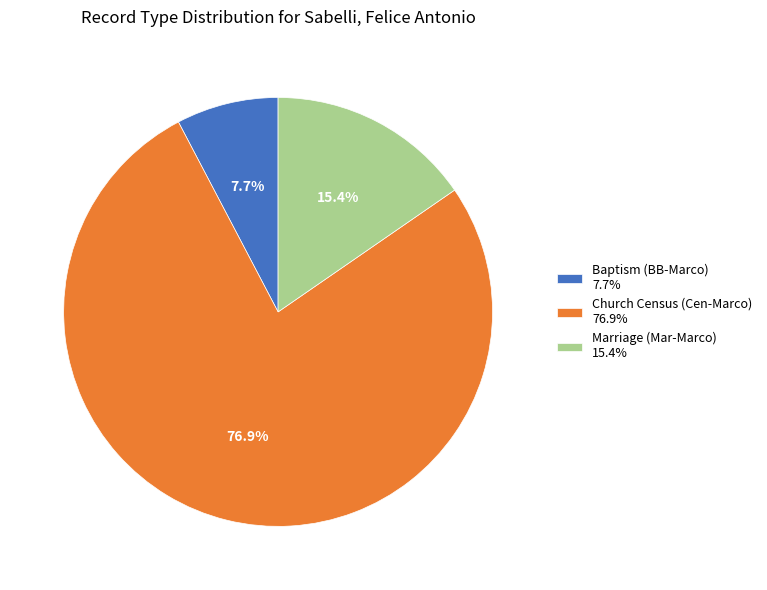

To the nearest percent, what is the average slice percentage?

33%